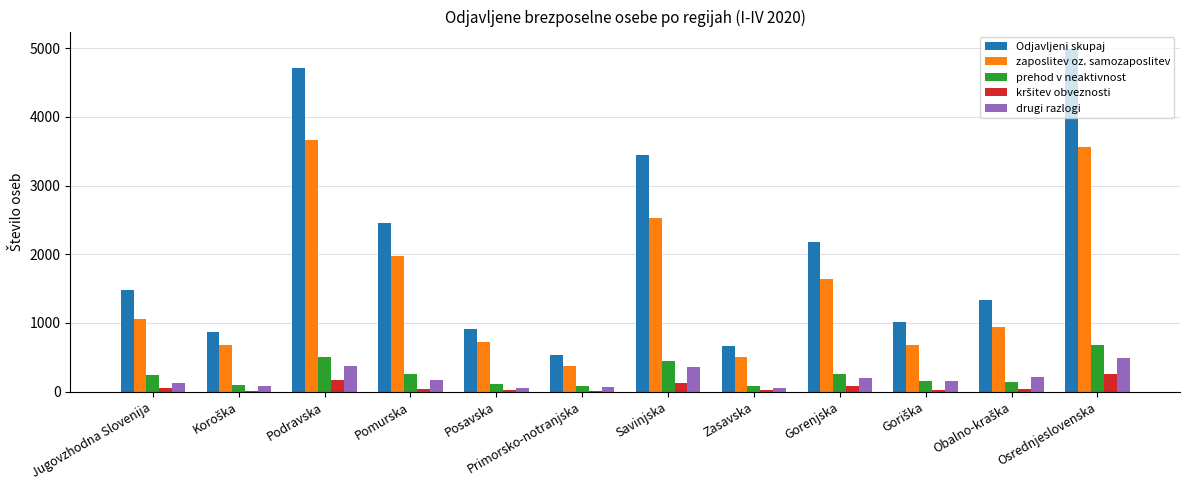

At which category is the sum across all series the highest?

Osrednjeslovenska